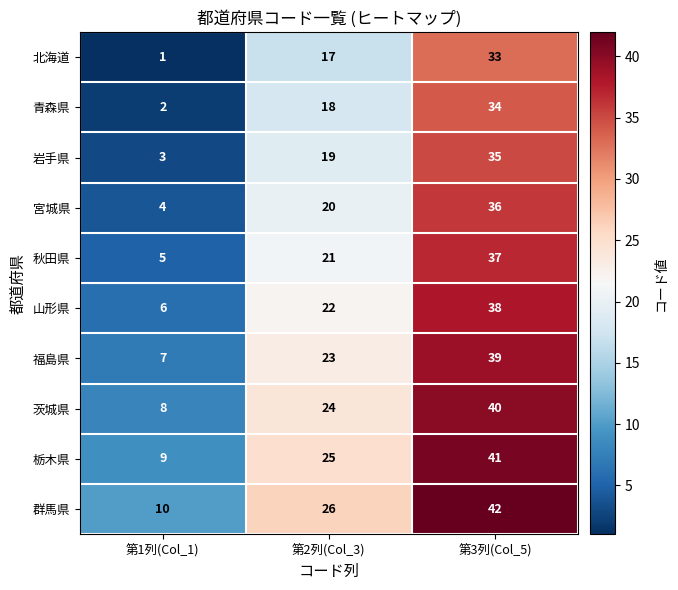

The value of 栃木県 at 第3列(Col_5) is 41. True or false?

True